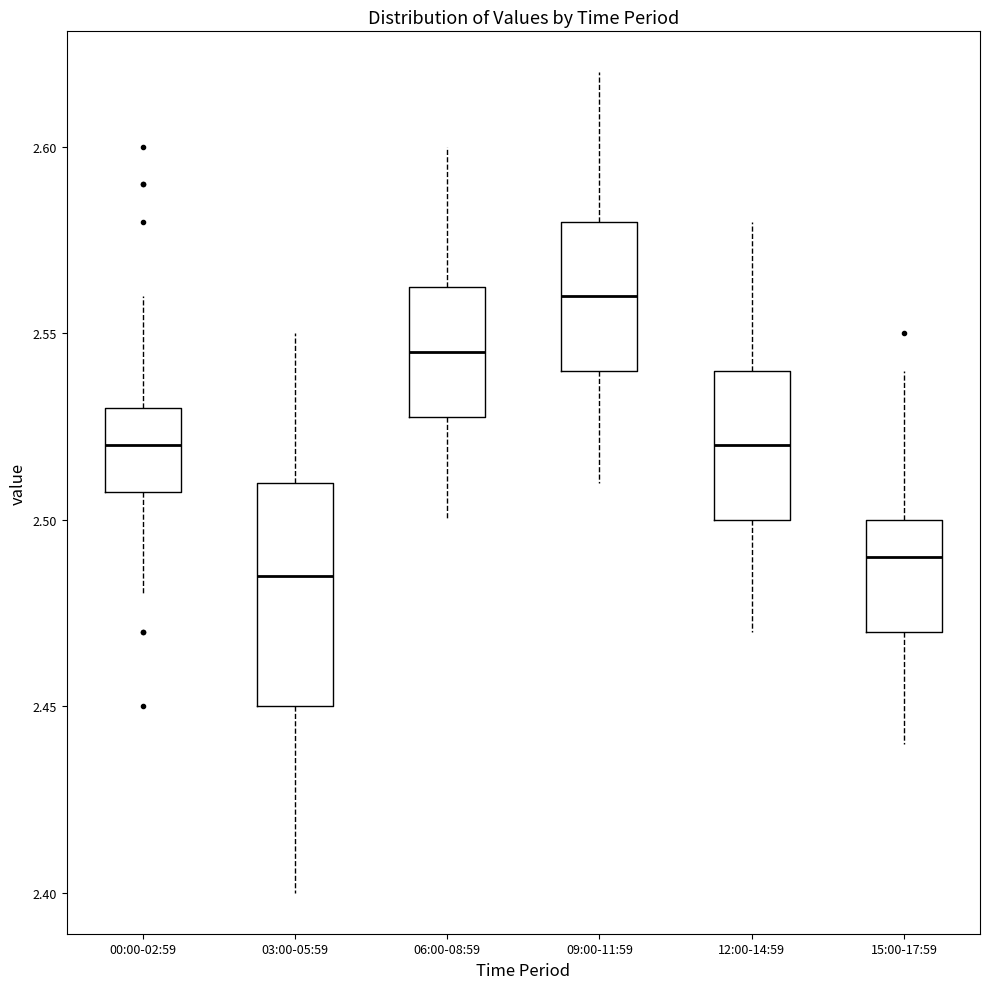

Where is the upper edge of the box for 03:00-05:59 on the y-axis? The values are not printed on the chart, so give them approximately, as read against the axis.

2.510